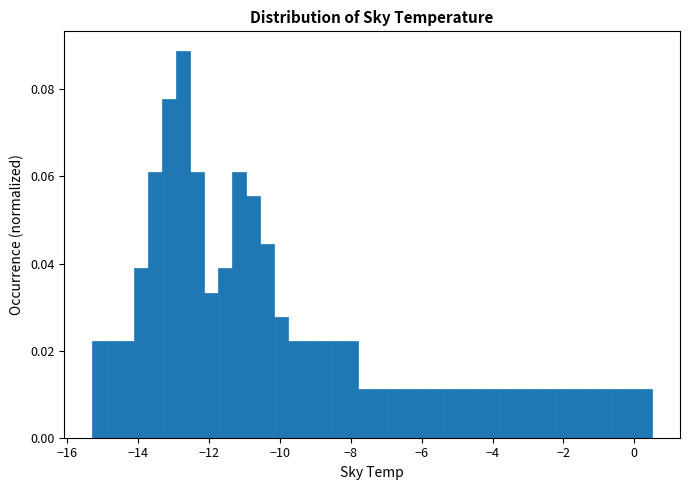

Read against the x-axis, roughly where is the centre of the tallest bar?

-12.8